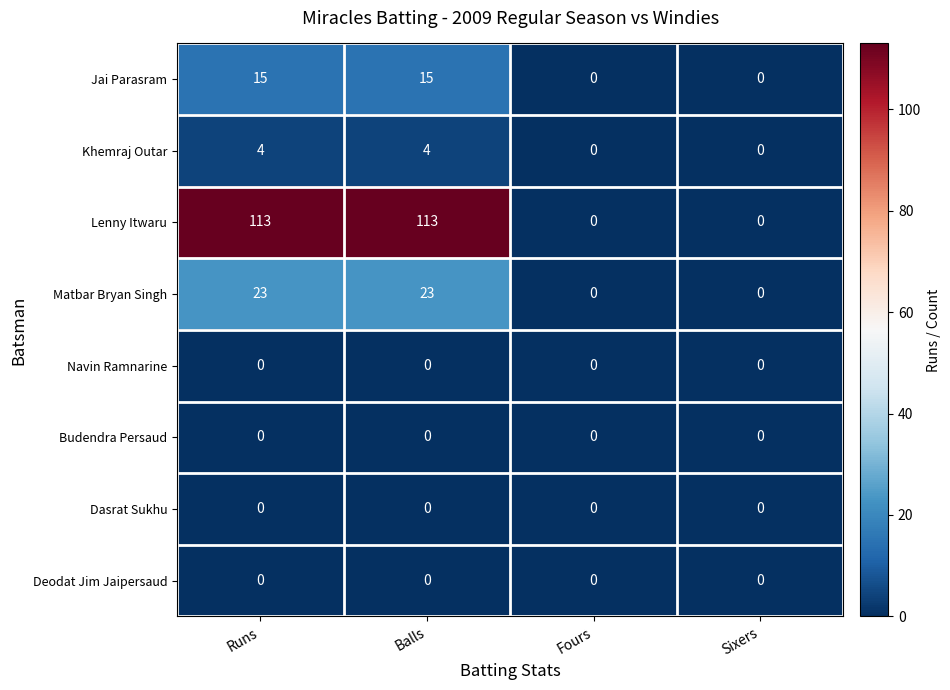

True or false: Jai Parasram has a value of 15 at Balls.

True